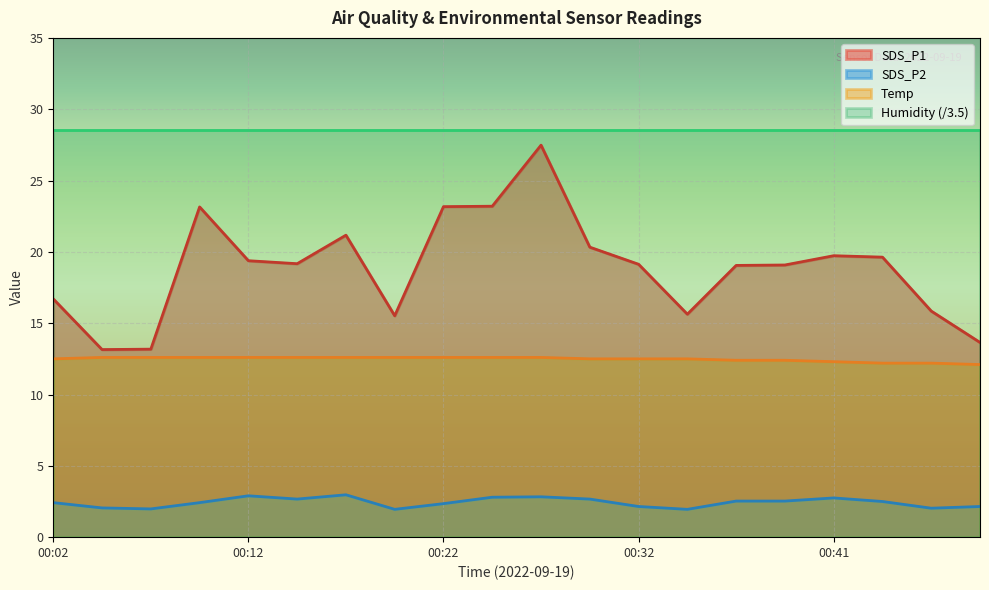

At which category is the sum across all series the highest?

00:27